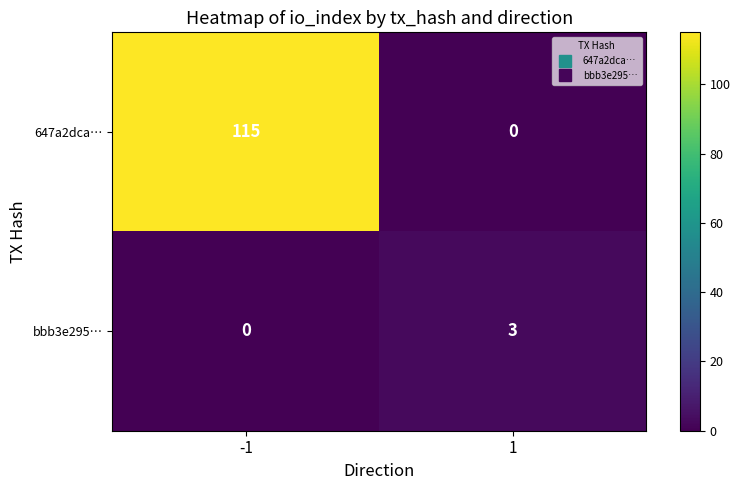

What is the difference between the 647a2dca… values at 1 and -1?

115